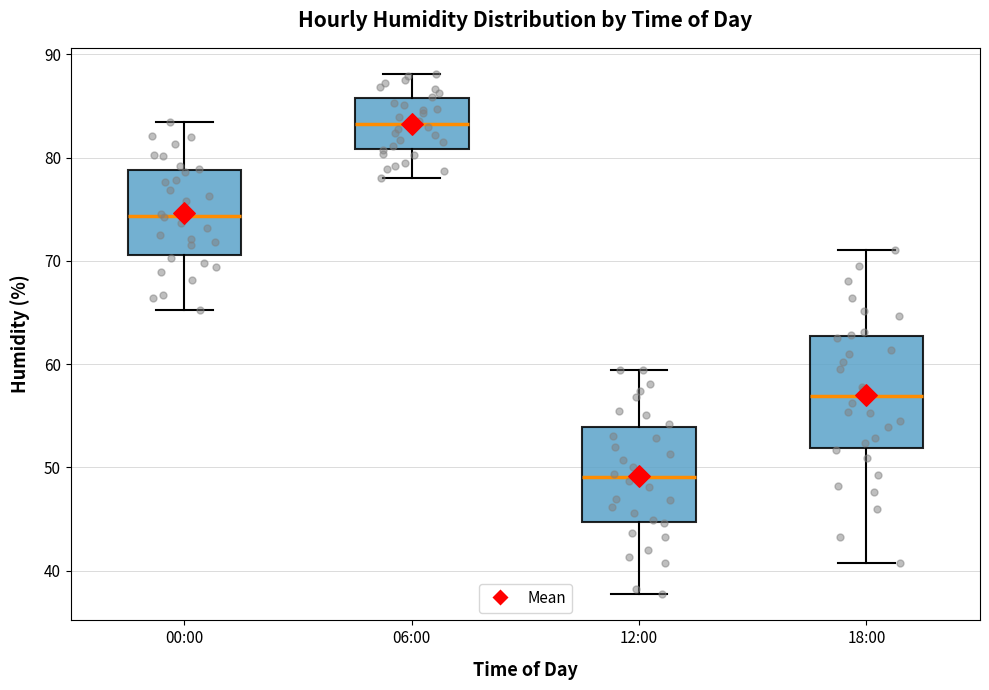

Reading left to right, read every box against the y-axis: the position of its median line, the range the box covers, and the ends of its whiskers. The values are not printed on the chart, so give them approximately, as read against the axis.

00:00: median 74, box 71 to 79, whiskers 65 to 83
06:00: median 83, box 81 to 86, whiskers 78 to 88
12:00: median 49, box 45 to 54, whiskers 38 to 59
18:00: median 57, box 52 to 63, whiskers 41 to 71